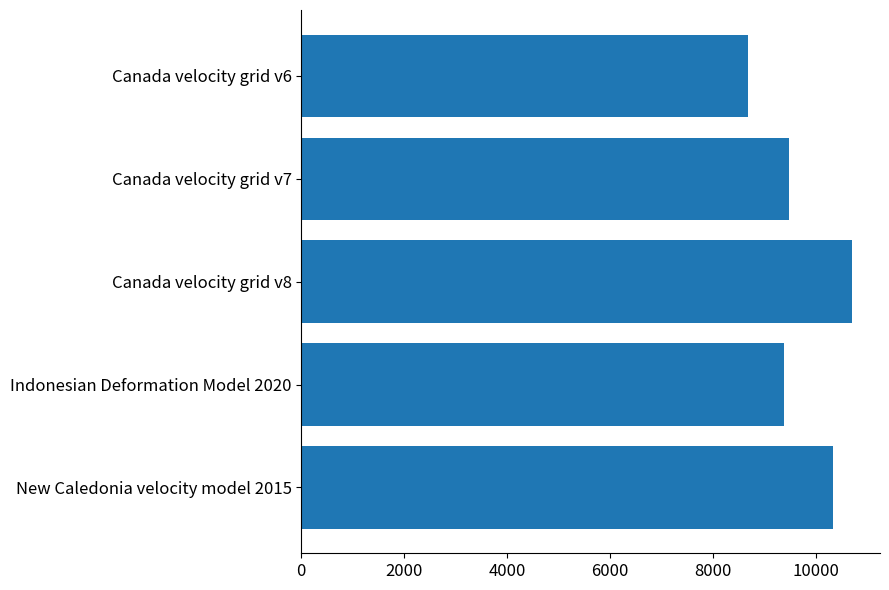

At which label is the value closest to 9691?

Canada velocity grid v7